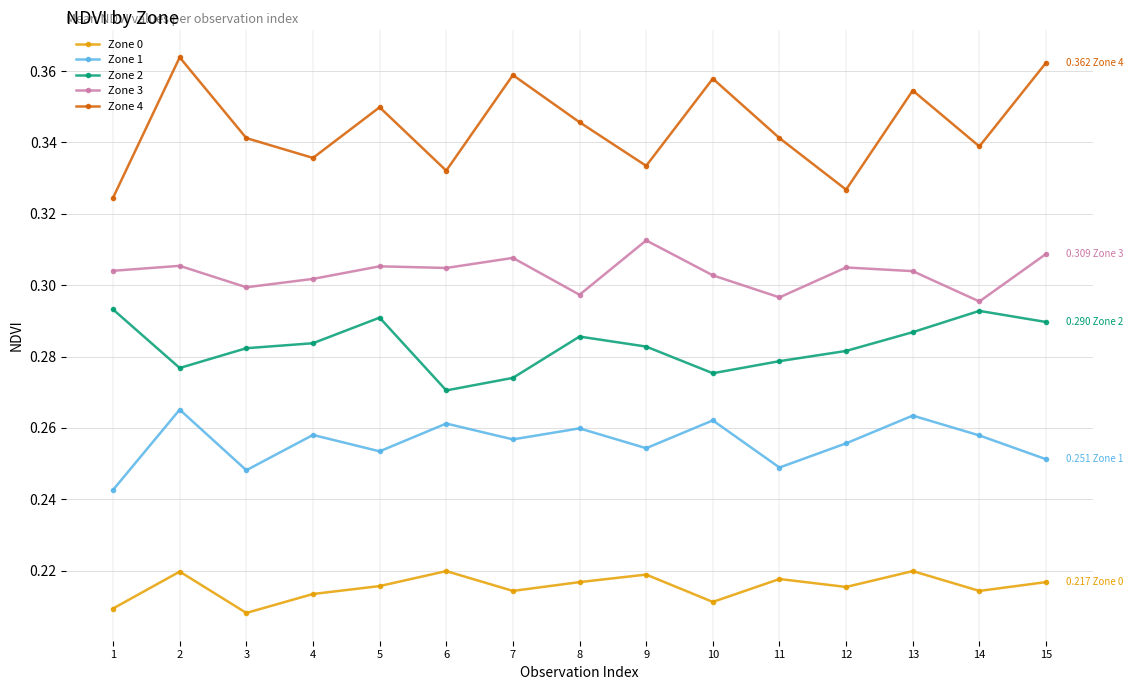

Count the number of categories in the chart.

15